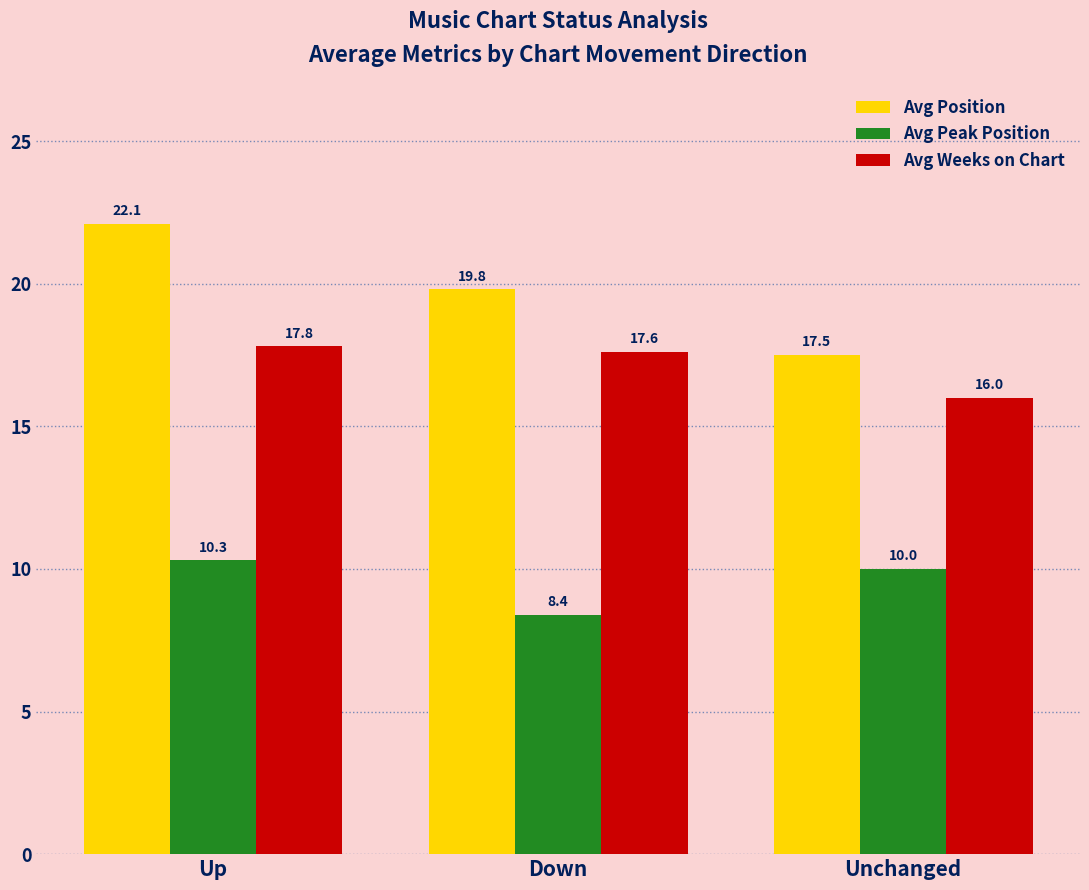

Reading right to left, extract all data points from this chart.

Avg Position: 17.5	19.8	22.1
Avg Peak Position: 10.0	8.4	10.3
Avg Weeks on Chart: 16.0	17.6	17.8